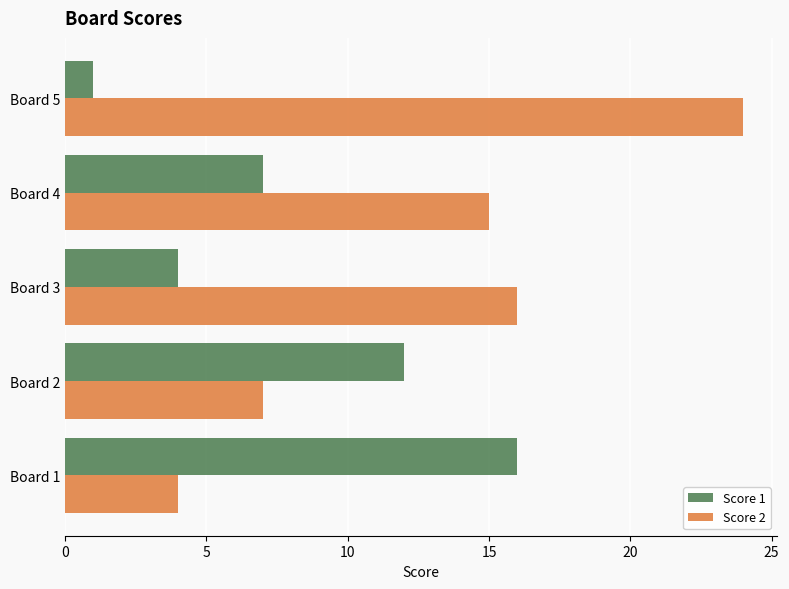

How many values in the Score 2 series are below 15?

2